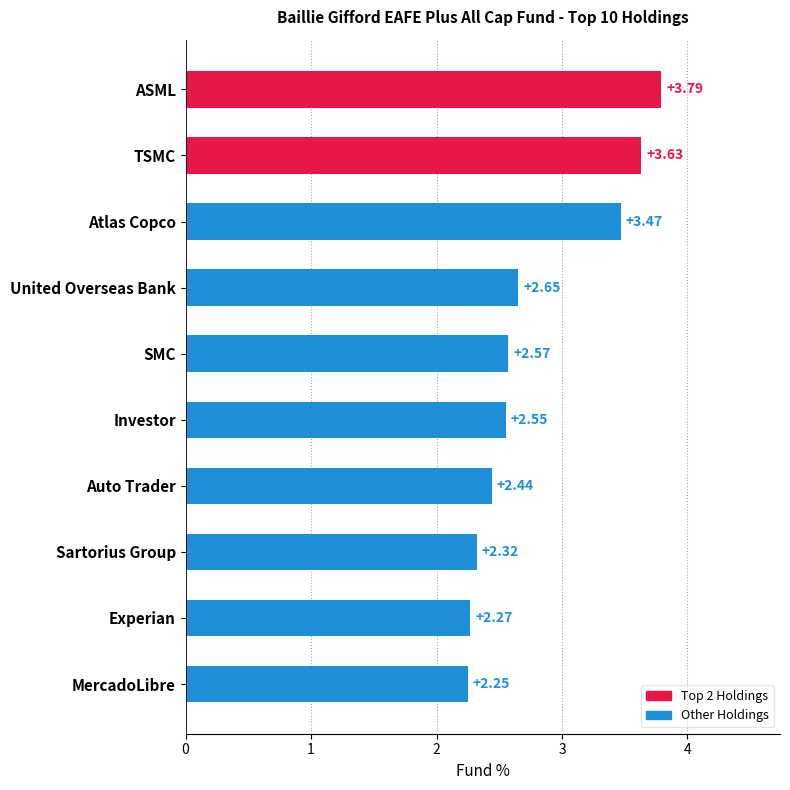

Which has a higher value, Experian or Investor?

Investor